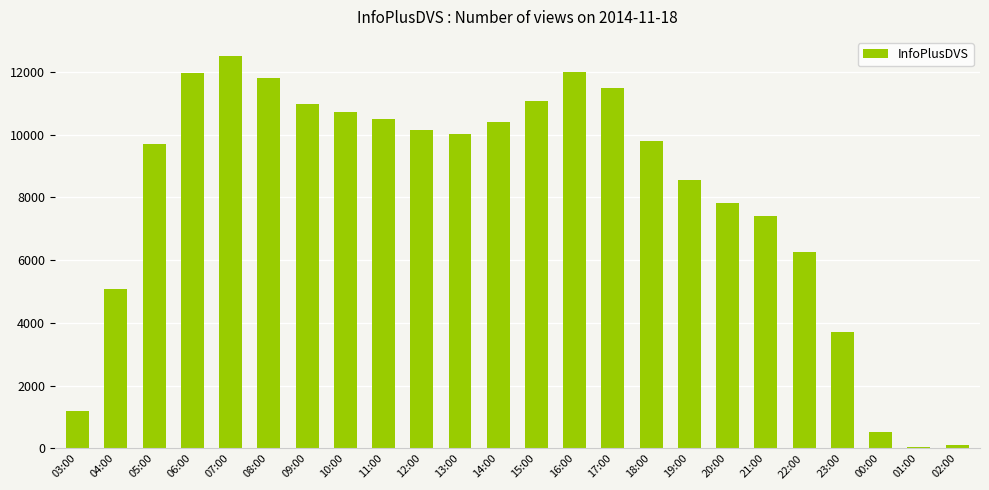

The value at 09:00 is 14956. True or false?

False